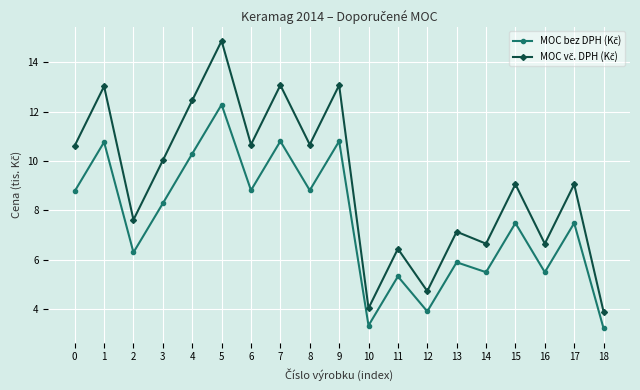

What is the spread (max minus min) of values at 10?

0.7